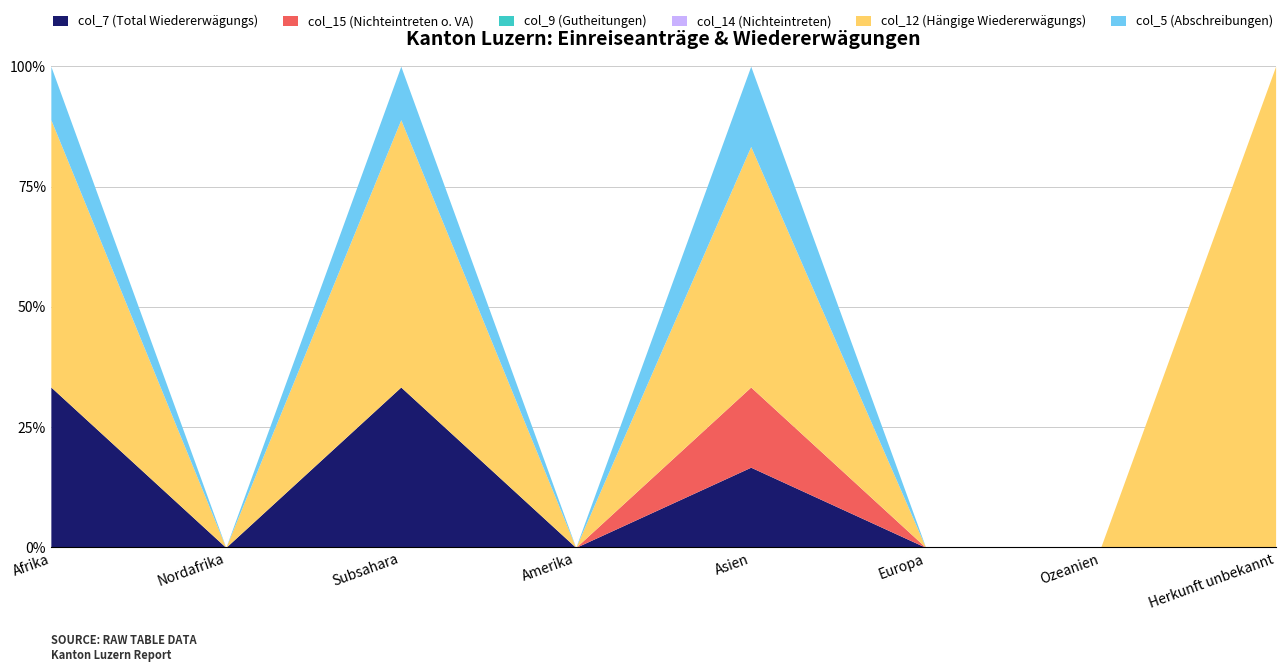

What is the value of the col_5 (Abschreibungen) point at the 5th from the left?

1